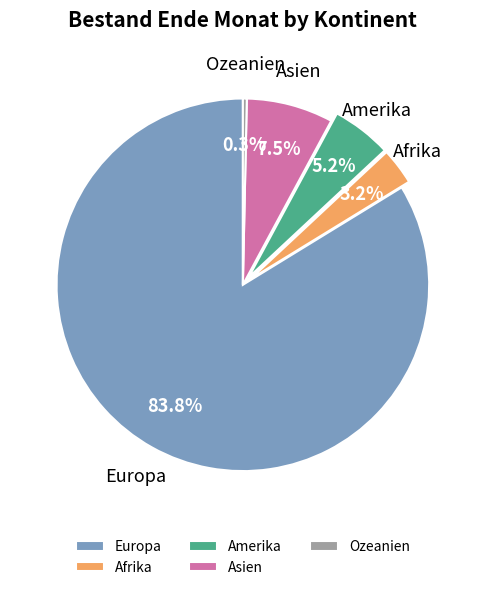

Which slice is the smallest?

Ozeanien